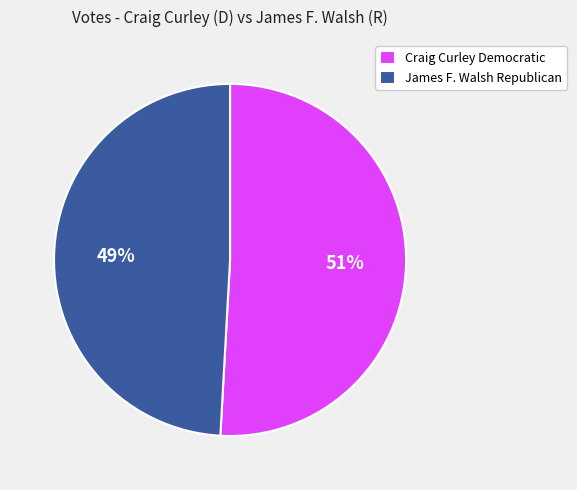

The Craig Curley Democratic slice represents 63% of the pie. True or false?

False